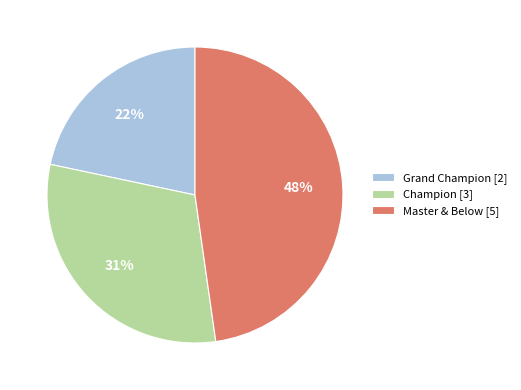

How many slices are in this pie chart?

3